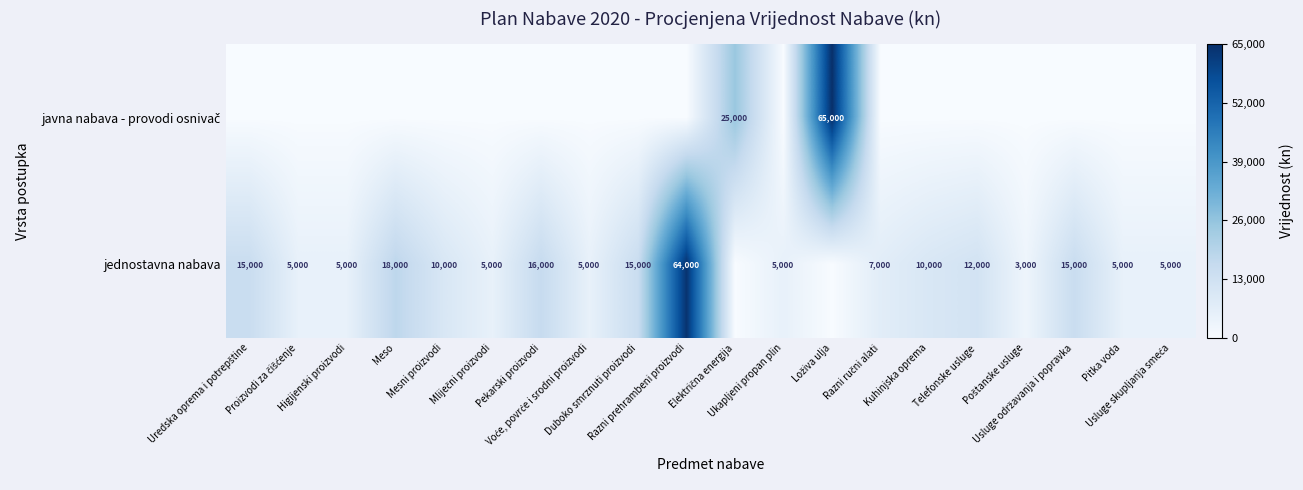

What is the total value across all series at Meso?

18000